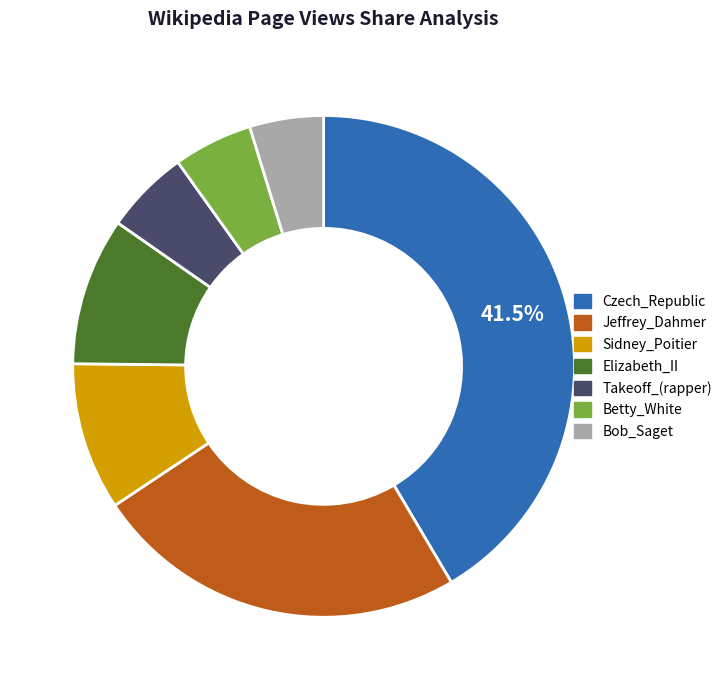

Which slice is the largest?

Czech_Republic